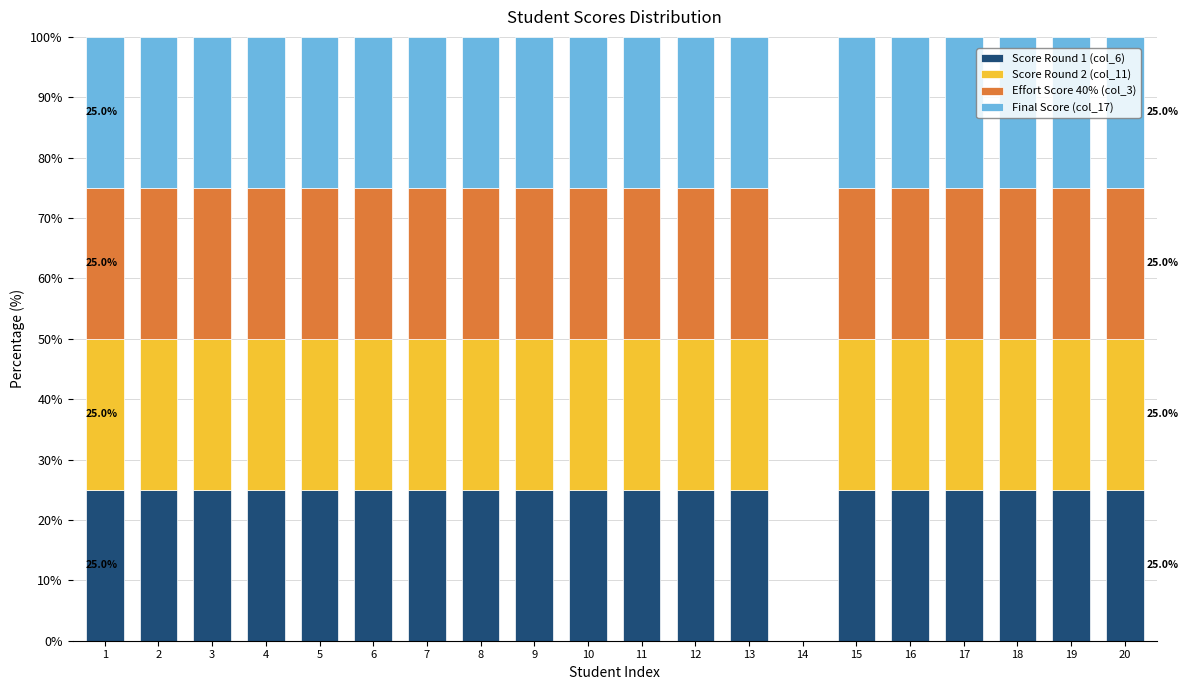

What are all the series names shown in the legend?

Score Round 1 (col_6), Score Round 2 (col_11), Effort Score 40% (col_3), Final Score (col_17)